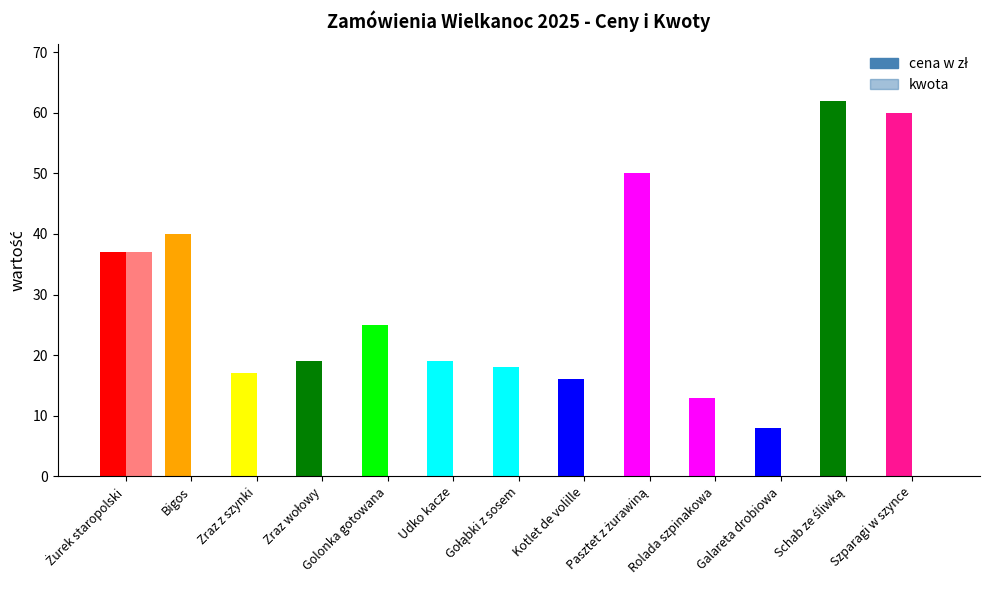

How many bars are there in each group?

2